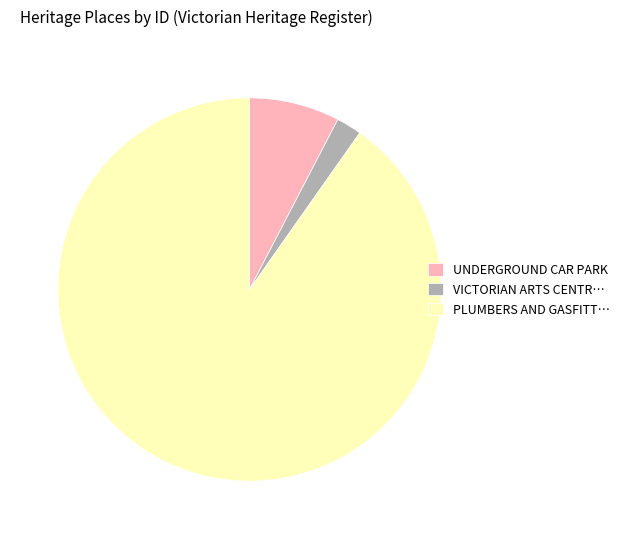

Which has a higher value, PLUMBERS AND GASFITT… or VICTORIAN ARTS CENTR…?

PLUMBERS AND GASFITT…